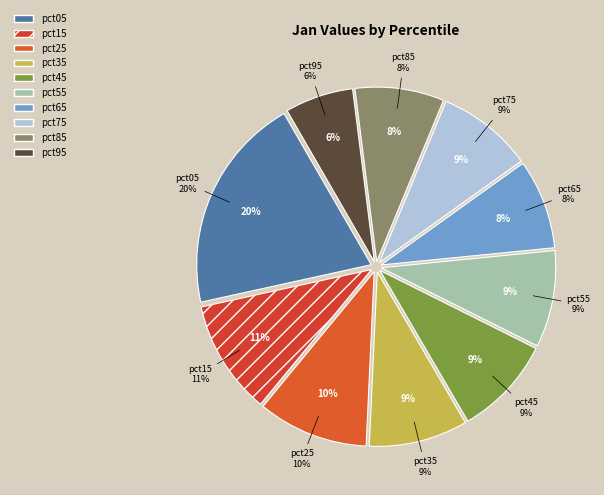

What is the largest slice in the pie chart?

pct05